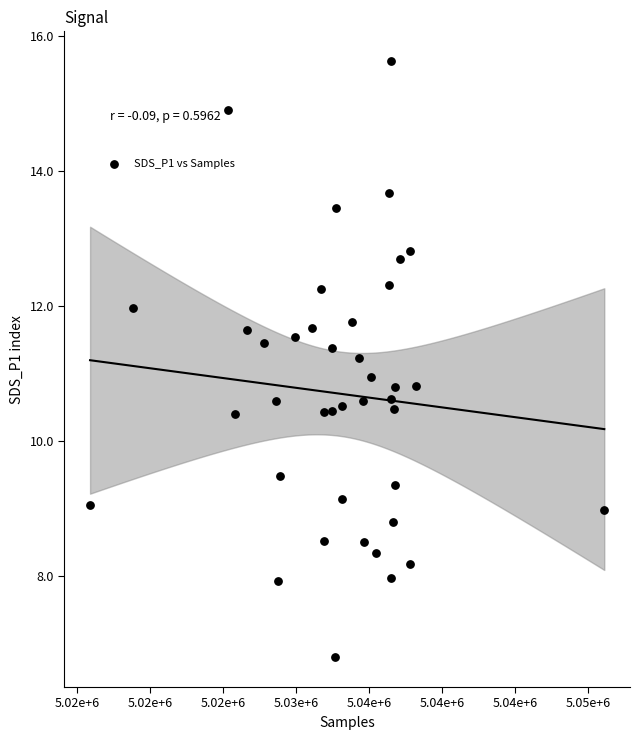

What is the range of X values (max minus min)?

35204.0